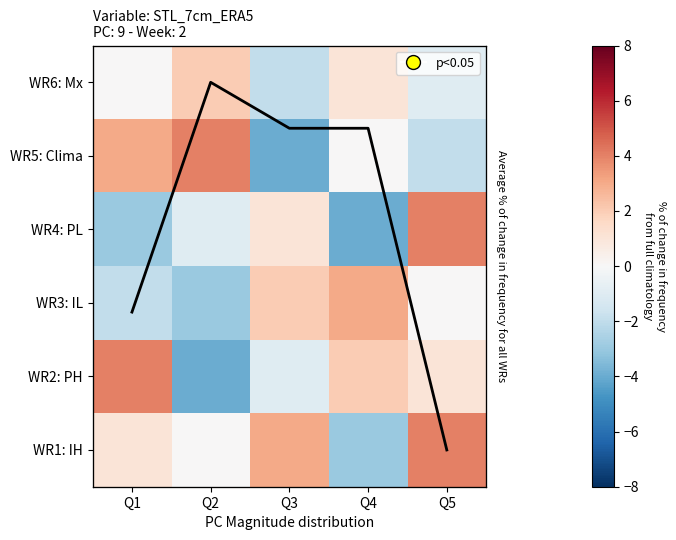

How many categories are shown in the chart?

5